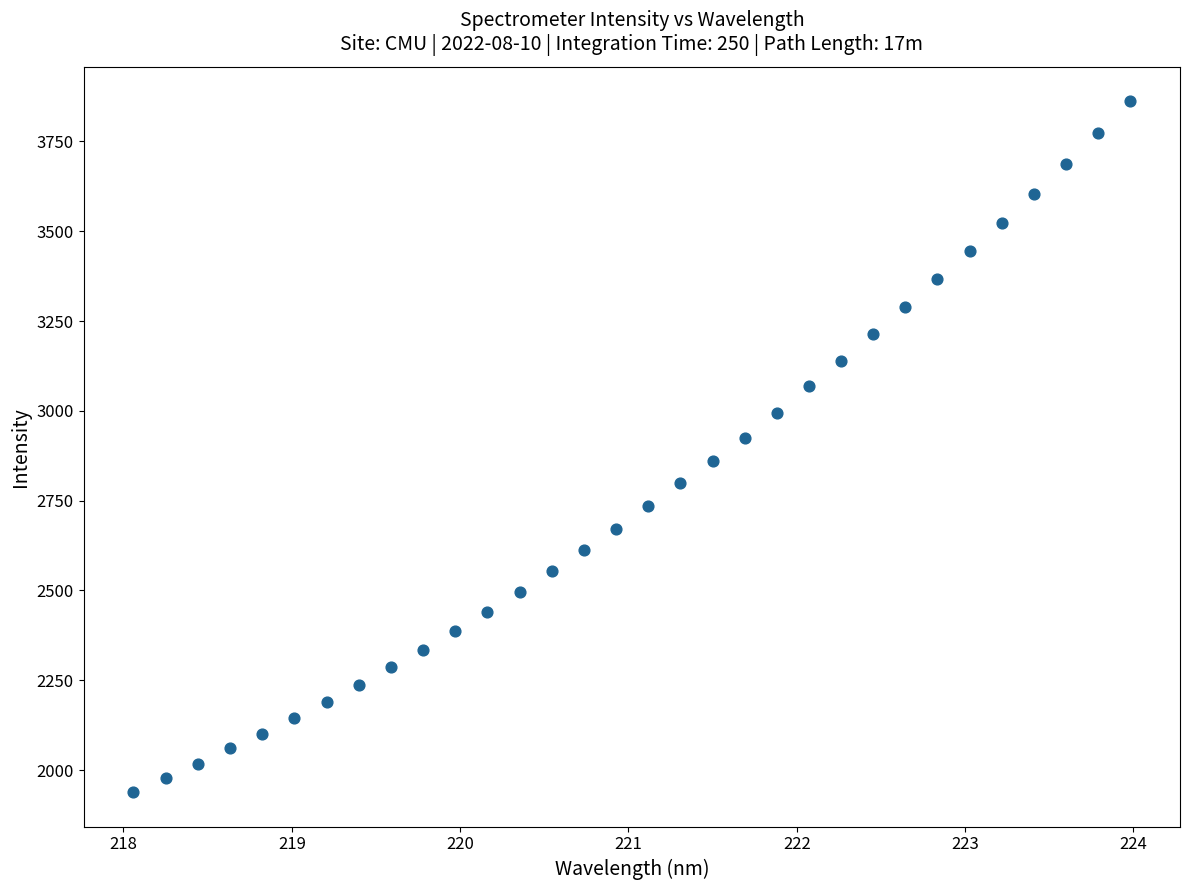

What is the range of X values (max minus min)?

5.9